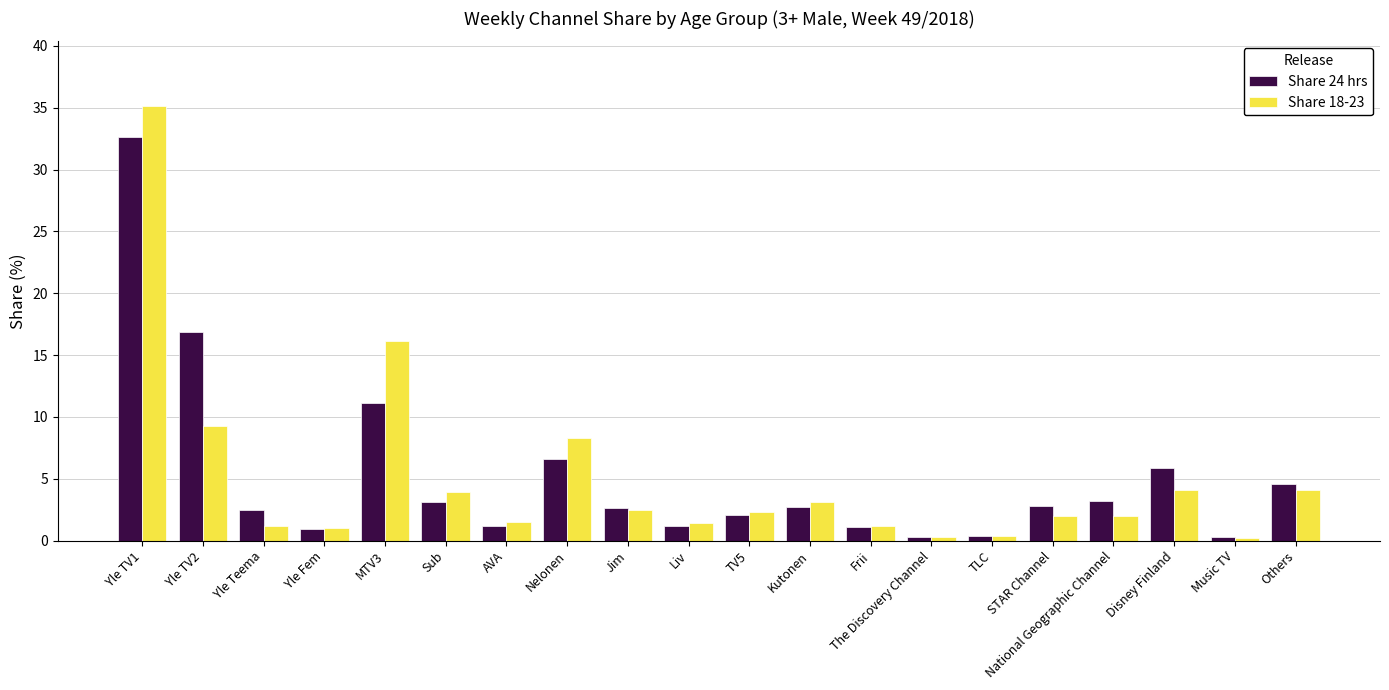

At how many categories does at least one series exceed 12?

3